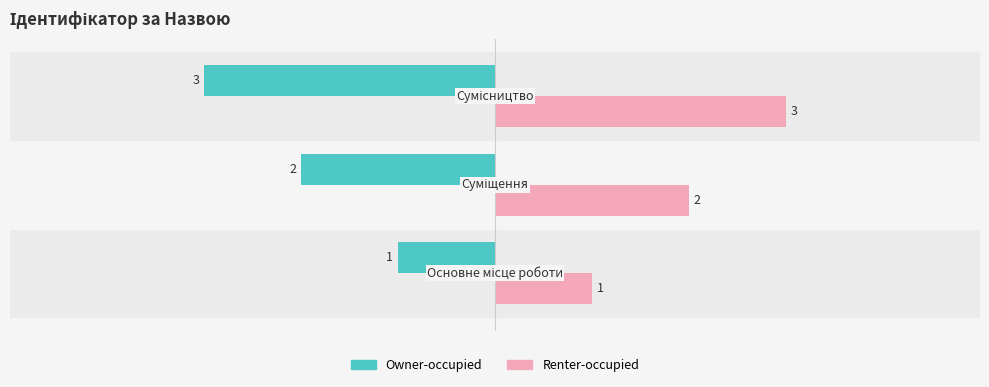

At how many categories does at least one series exceed 0?

3